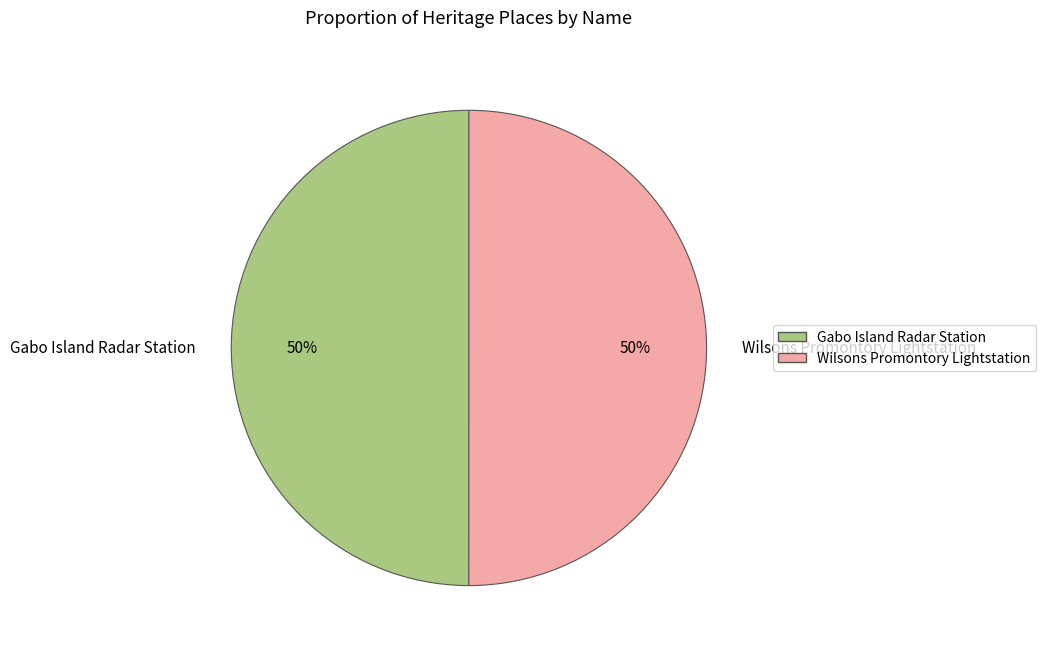

How many slices are in this pie chart?

2